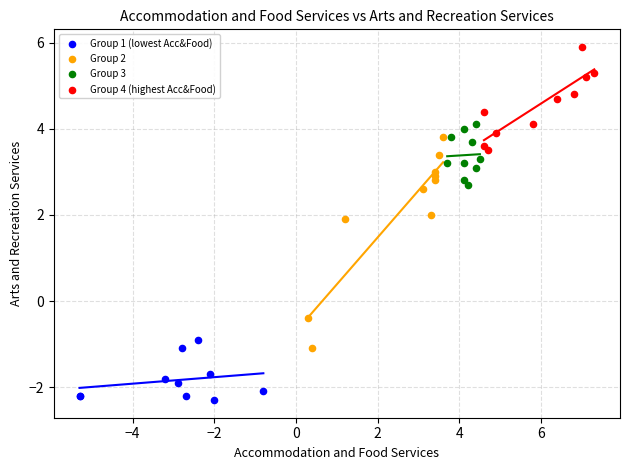

What are all the series names shown in the legend?

Group 1 (lowest Acc&Food), Group 2, Group 3, Group 4 (highest Acc&Food)